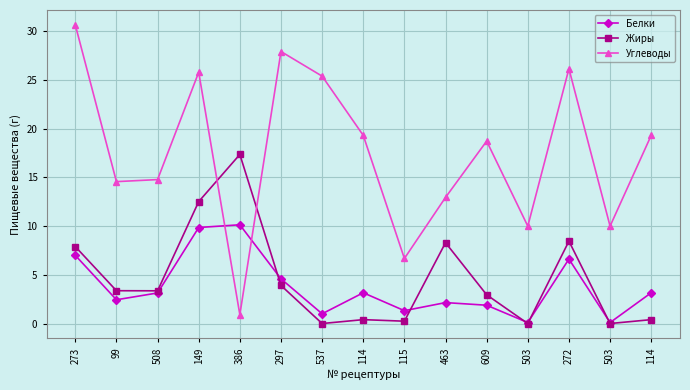

What are all the series names shown in the legend?

Белки, Жиры, Углеводы